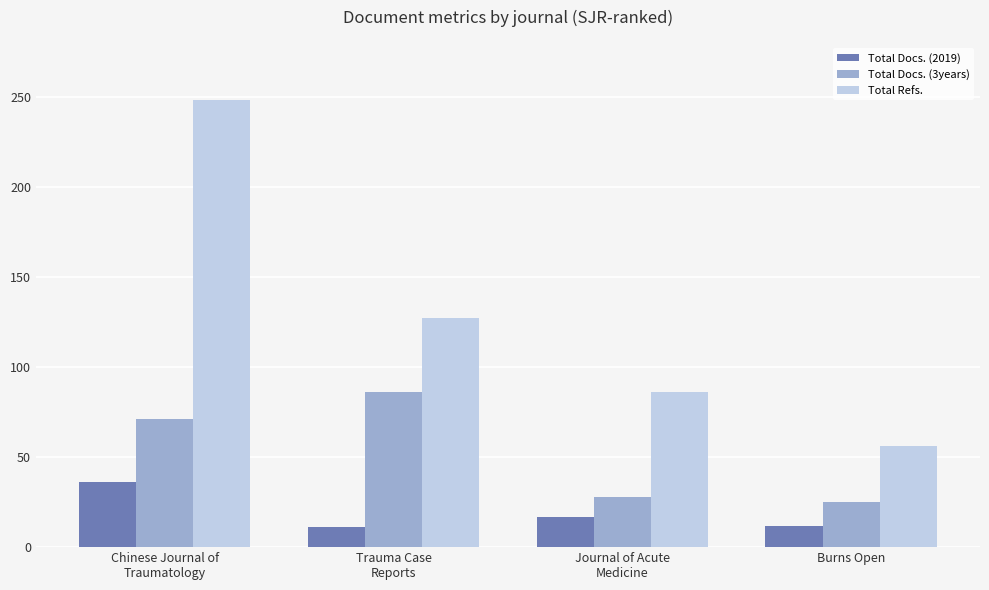

List the series in order of their peak value, lowest first.

Total Docs. (2019), Total Docs. (3years), Total Refs.